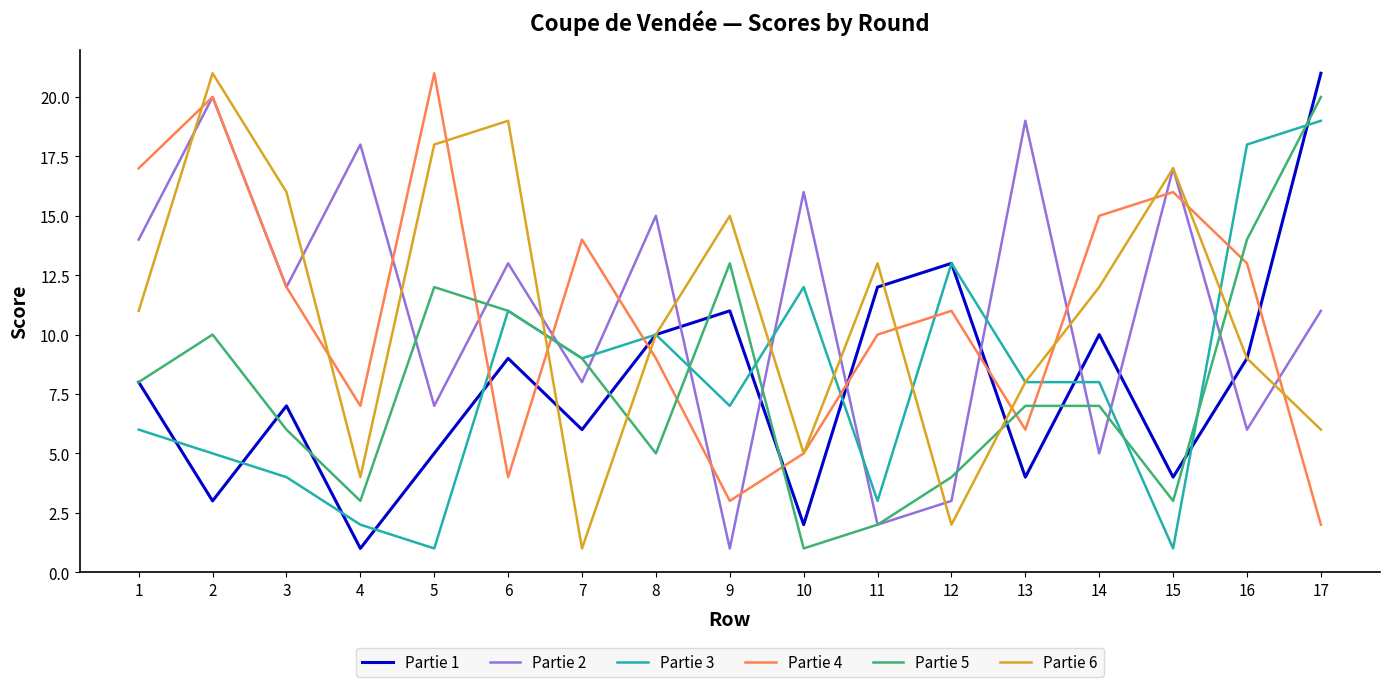

At which category does Partie 4 reach its first local valley?

4